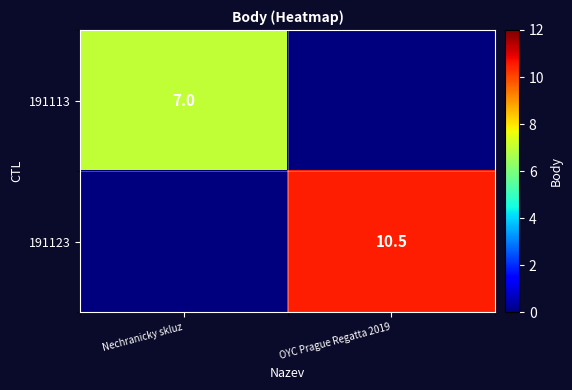

The 191123 series shows 2.2 at OYC Prague Regatta 2019. True or false?

False